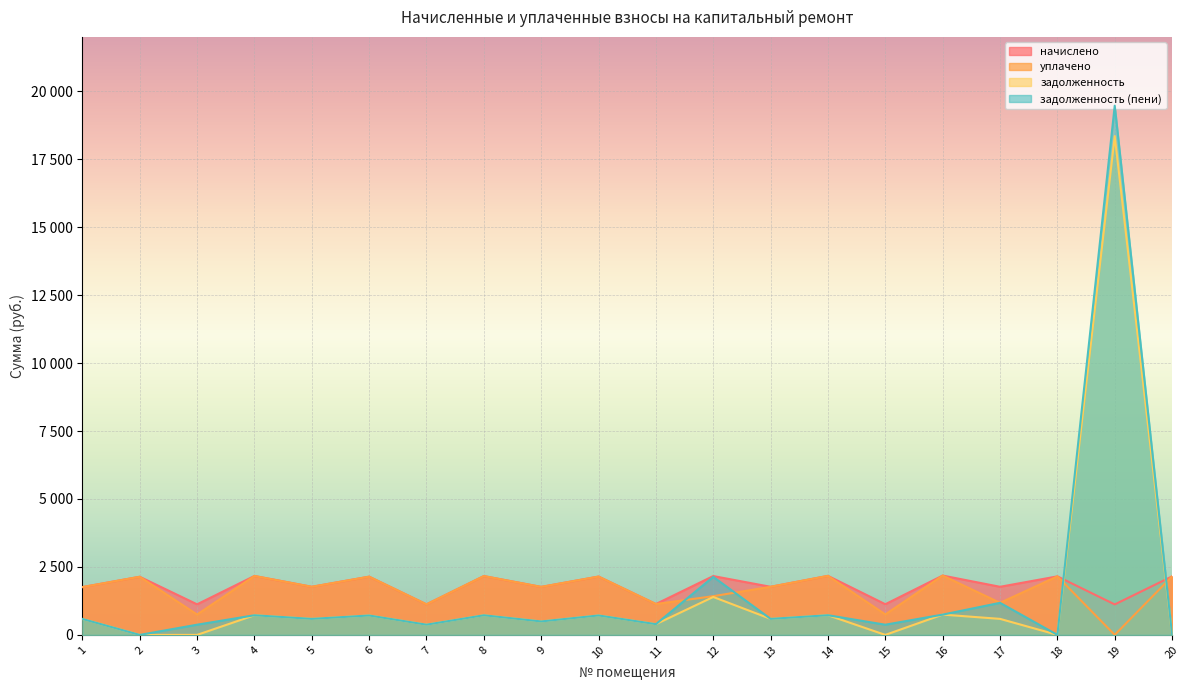

What is the average value of the уплачено series?

1642.6